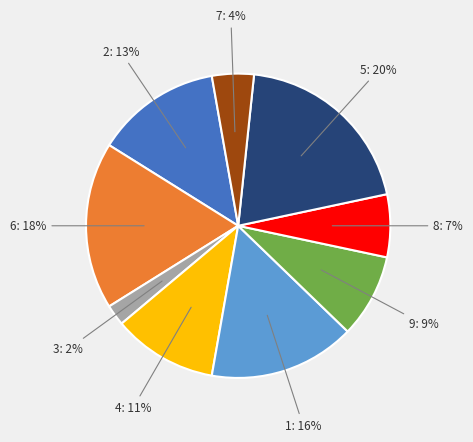

To the nearest percent, what is the difference between the largest and smallest slice percentages?

18%